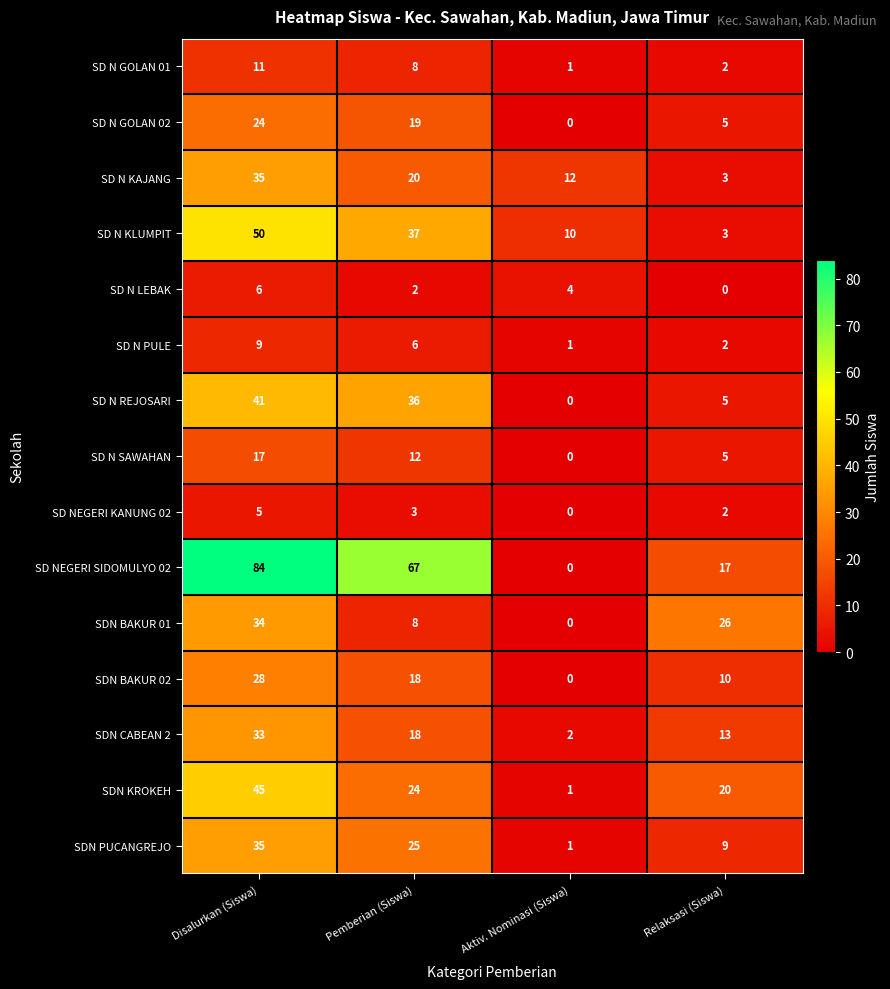

True or false: SDN PUCANGREJO has a value of 10 at Pemberian (Siswa).

False